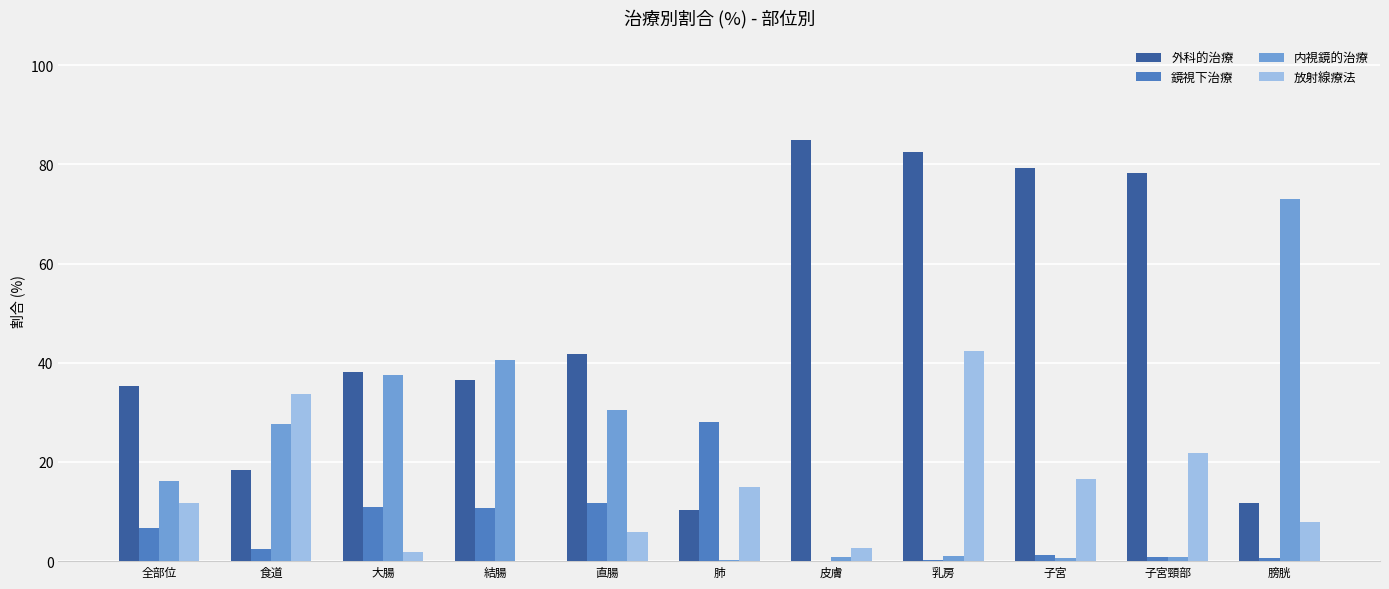

Between 結腸 and 皮膚, which series saw the biggest shift?

外科的治療